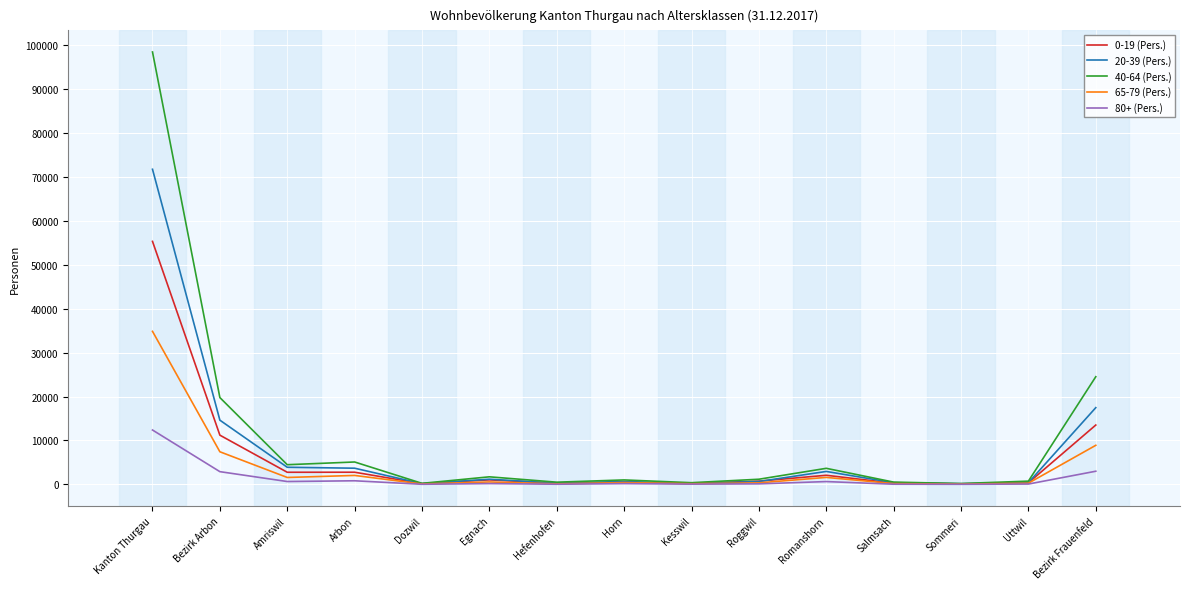

At which label does 40-64 (Pers.) first exceed 1178?

Kanton Thurgau